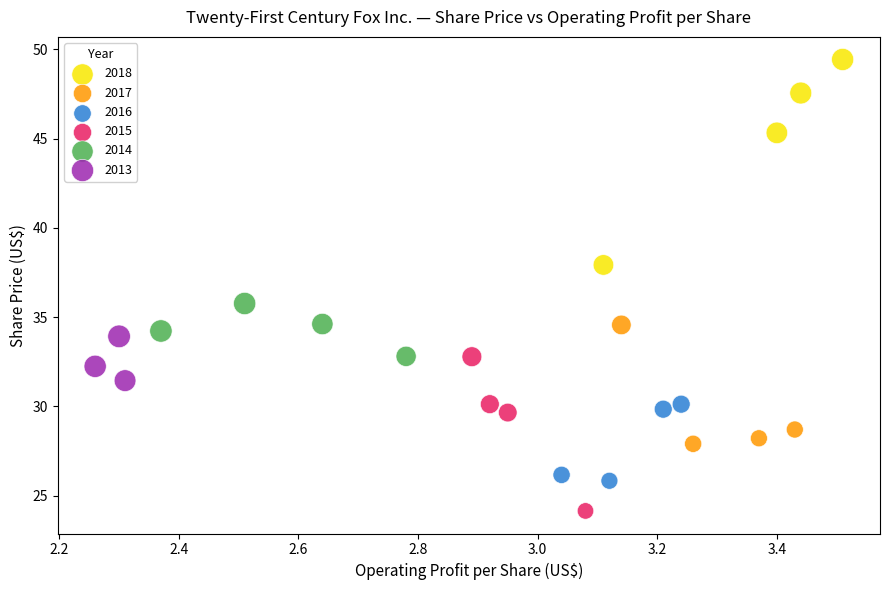

Which series has the widest spread of Y values?

2018